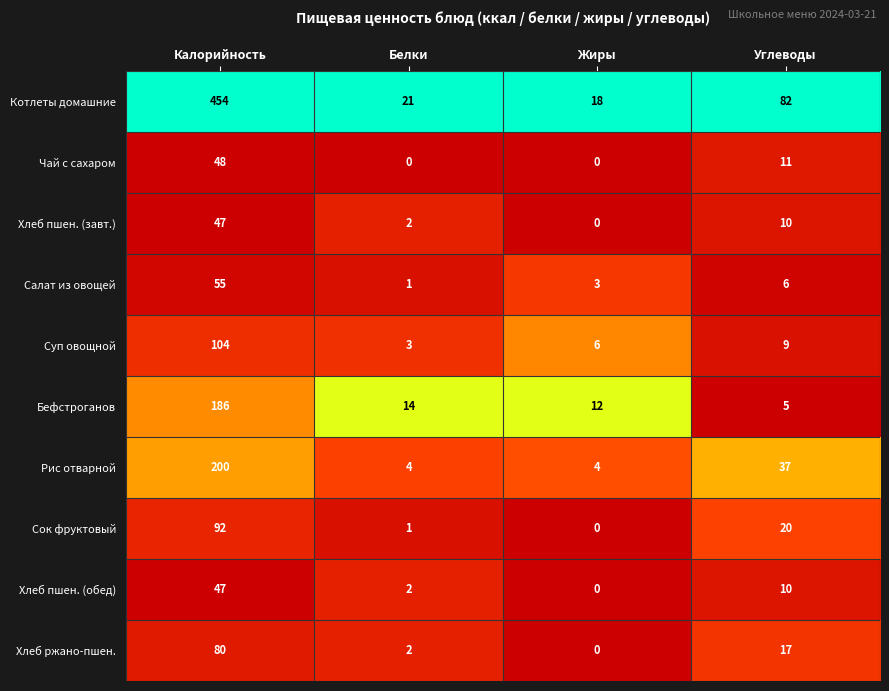

What is the sum of all Котлеты домашние values?

575